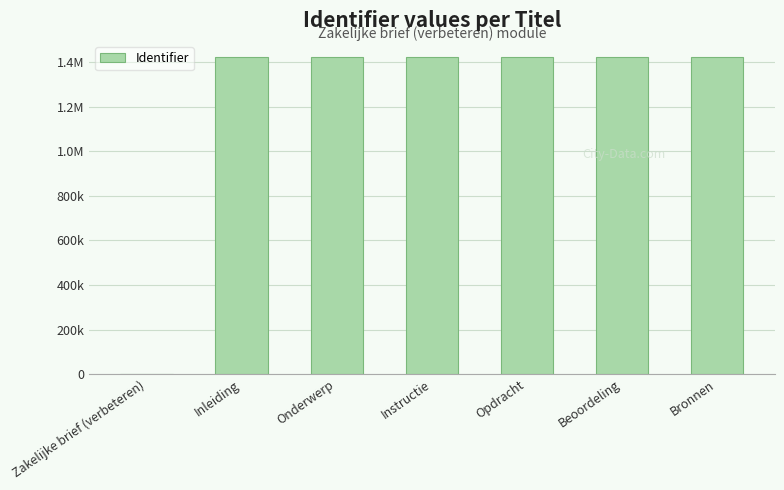

Is it true that the value at Beoordeling is 1424802?

True